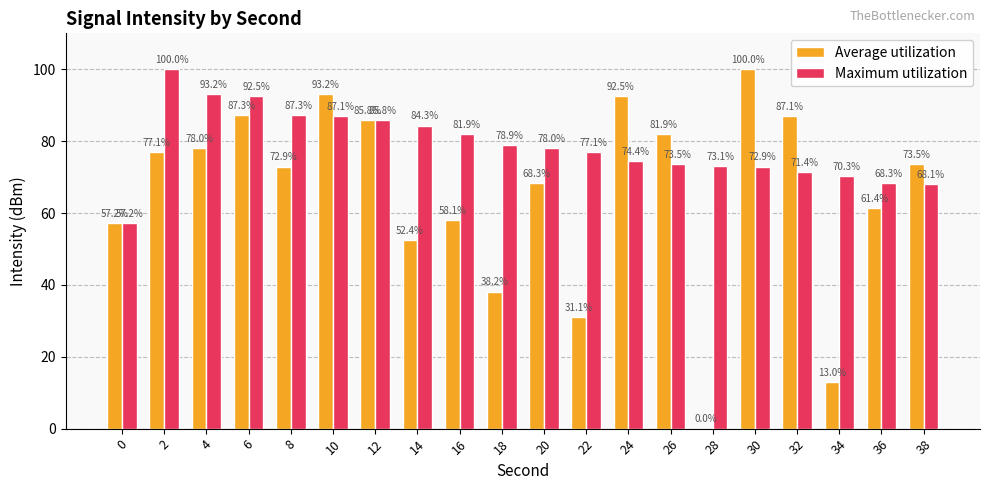

The Maximum utilization series shows 100.0 at 2. True or false?

True